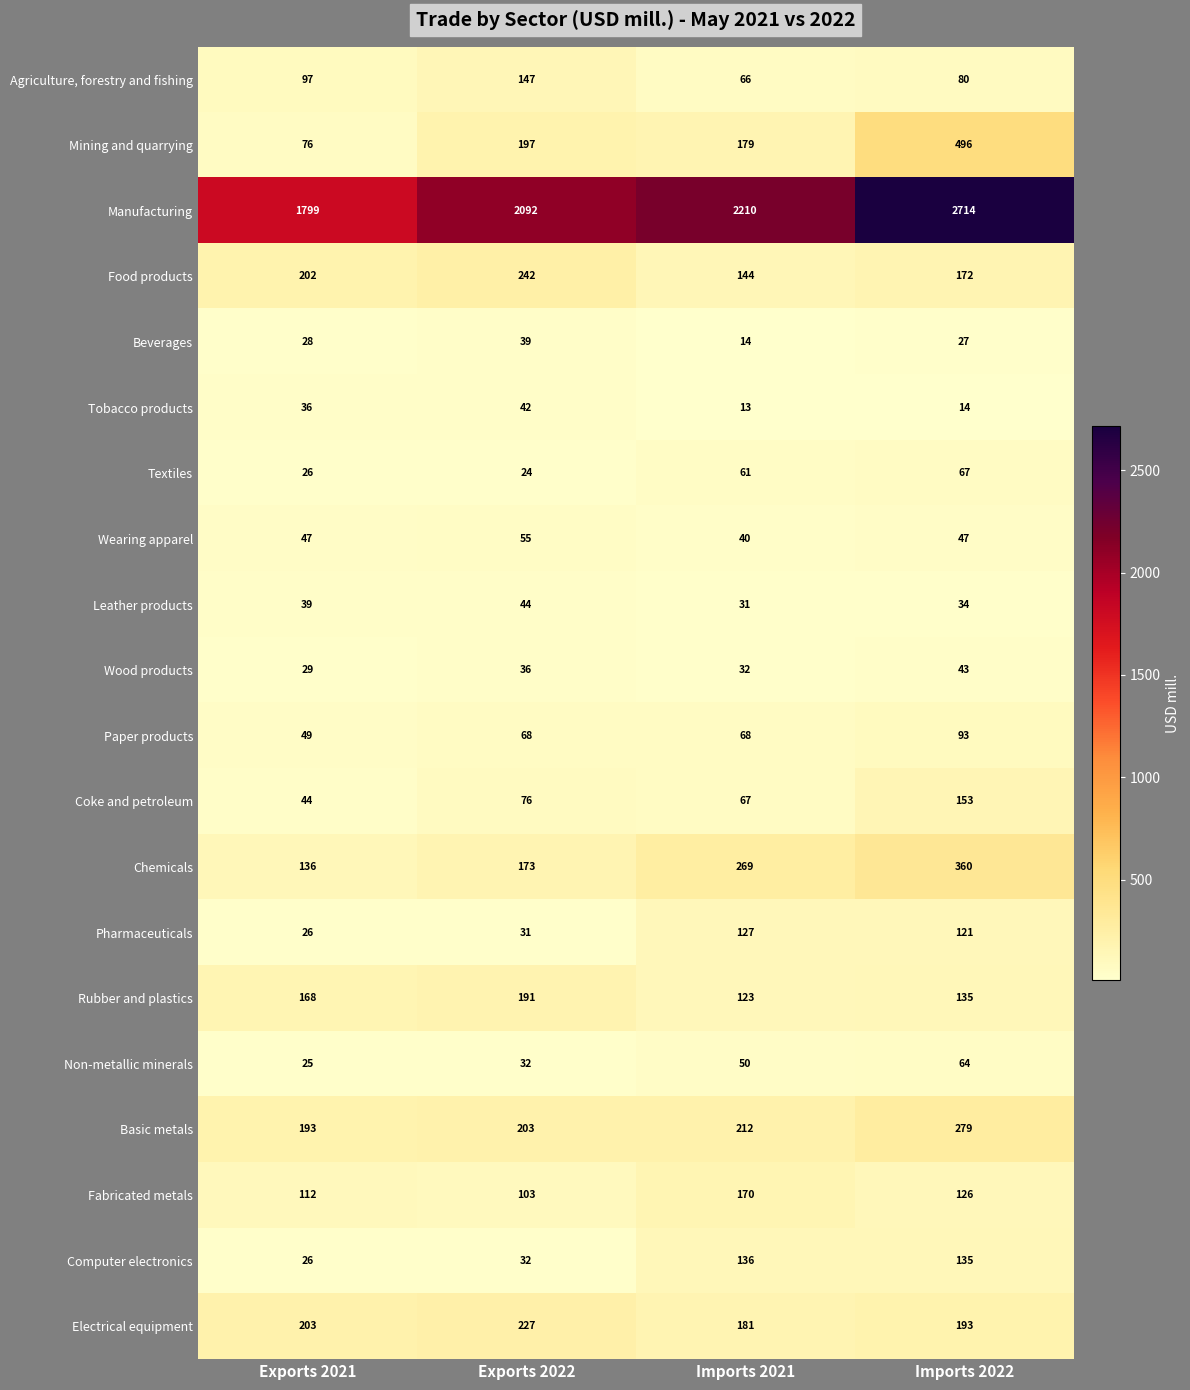

Which series has the largest range (max minus min)?

Manufacturing